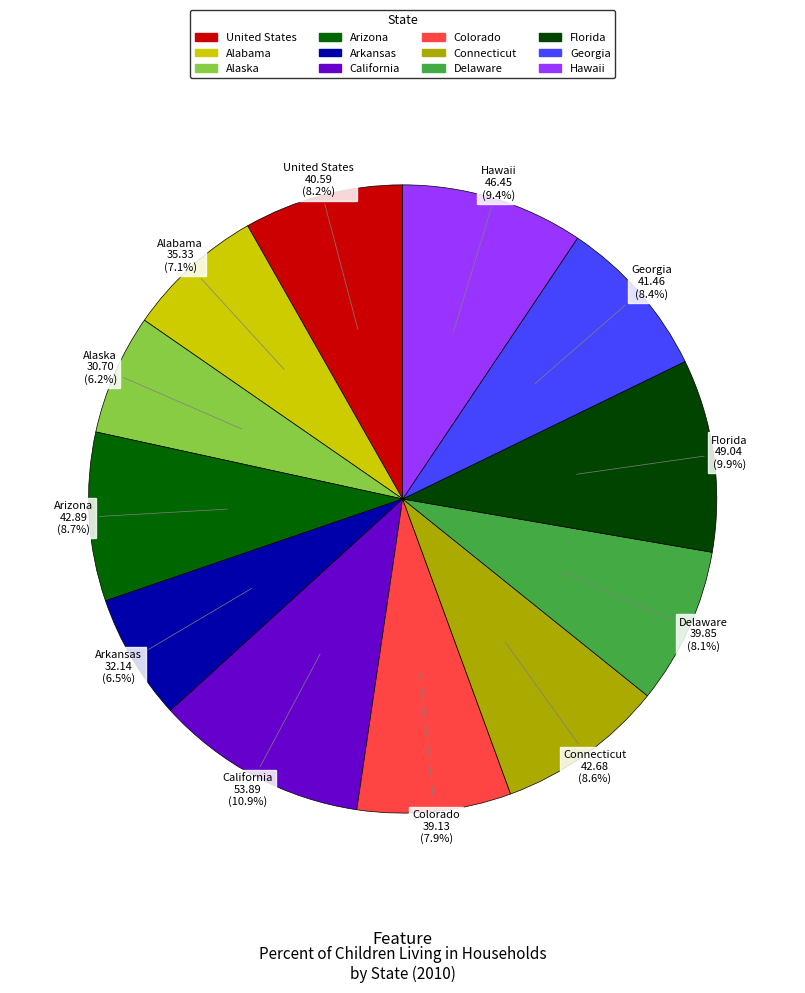

Count the number of slices in the pie.

12